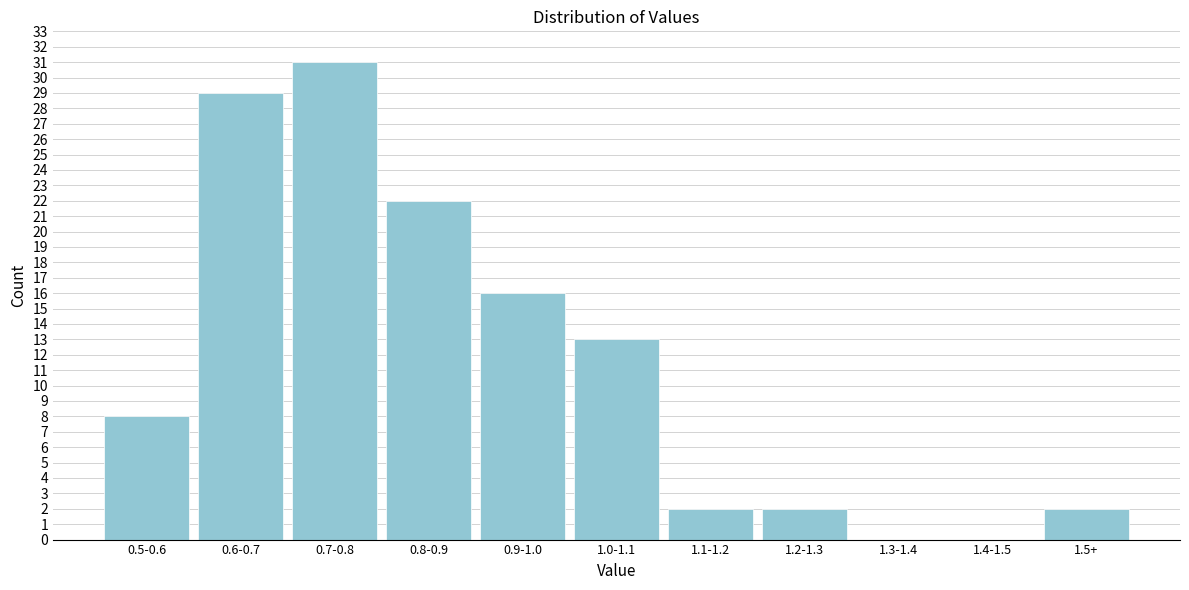

Reading right to left, what are all the values shown in this chart?

1.5+=2	1.4-1.5=0	1.3-1.4=0	1.2-1.3=2	1.1-1.2=2	1.0-1.1=13	0.9-1.0=16	0.8-0.9=22	0.7-0.8=31	0.6-0.7=29	0.5-0.6=8